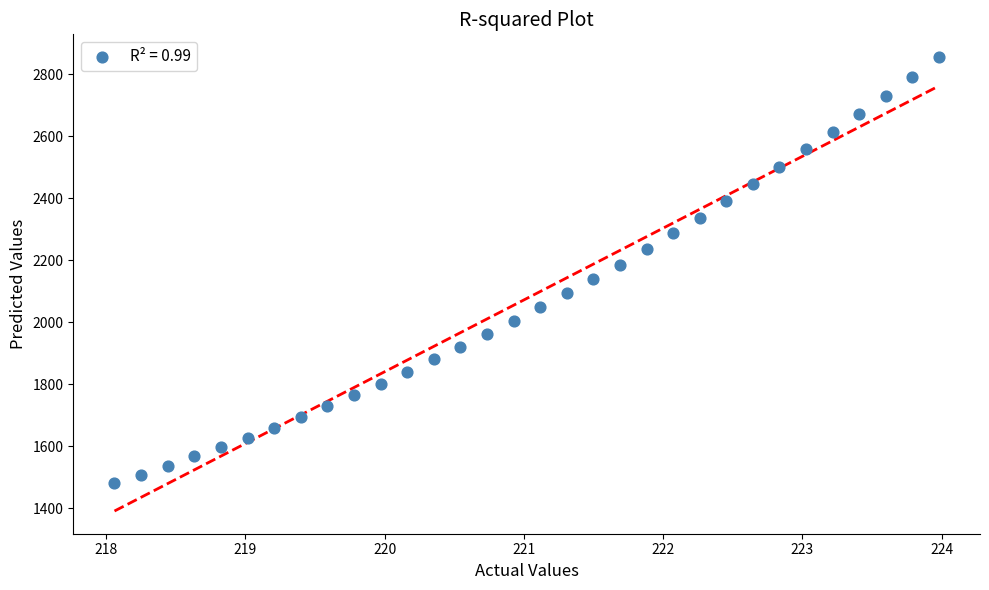

What is the range of X values (max minus min)?

5.9